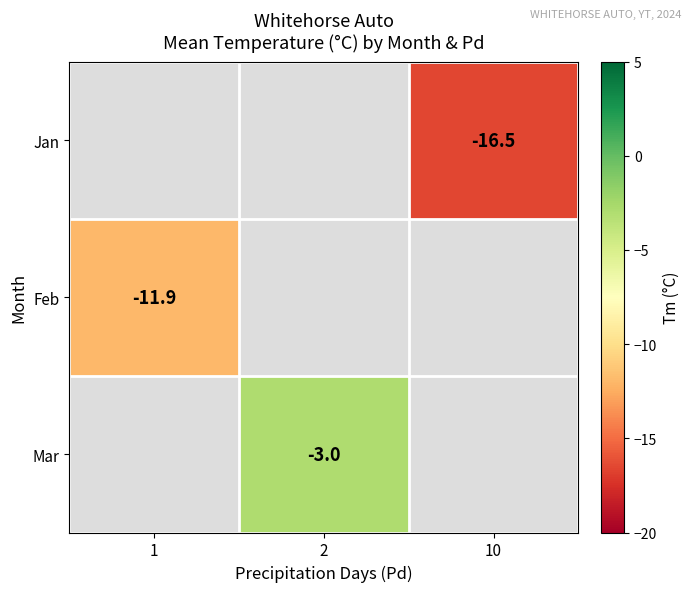

The value of Jan at 10 is -16.5. True or false?

True